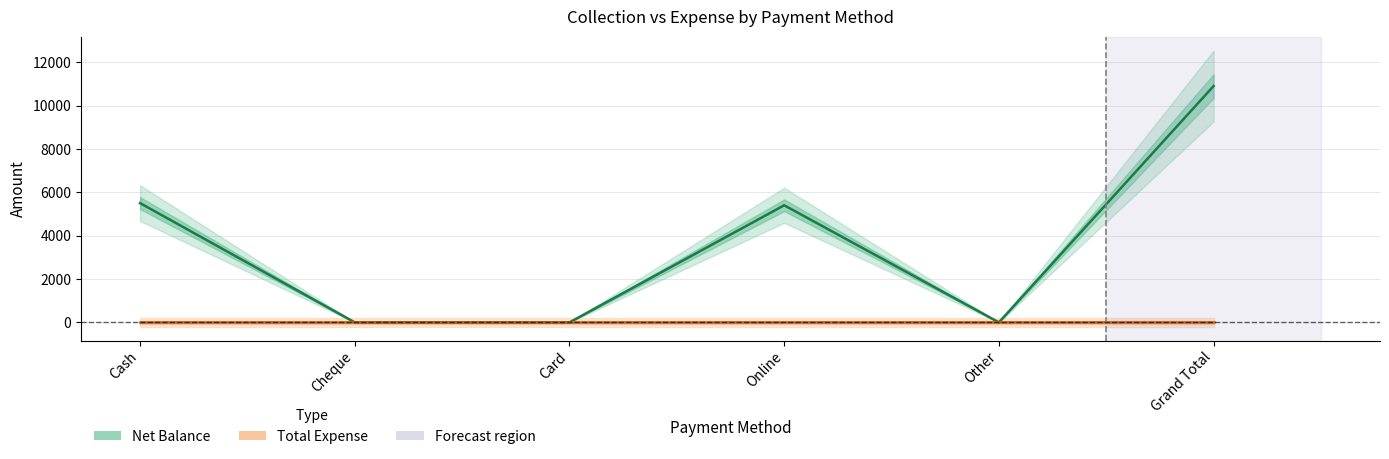

What is the label of the 1st point from the left?

Cash